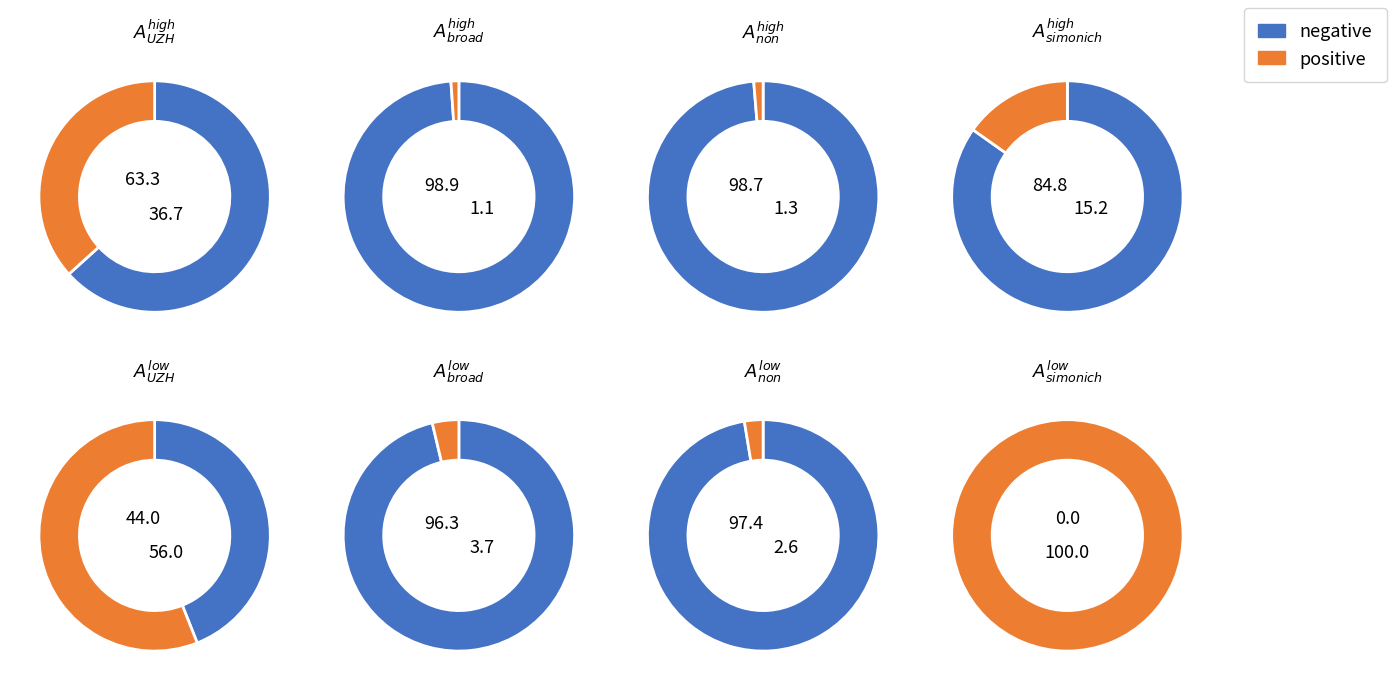

Does 7 account for over 50% of the chart?

No